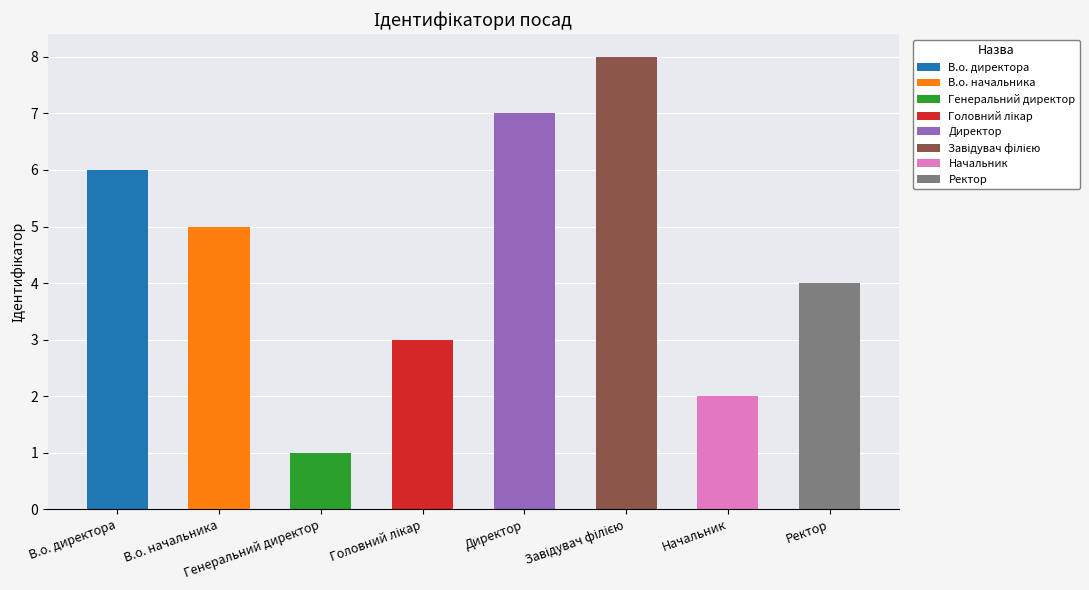

What is the difference between the values at Директор and Начальник?

5